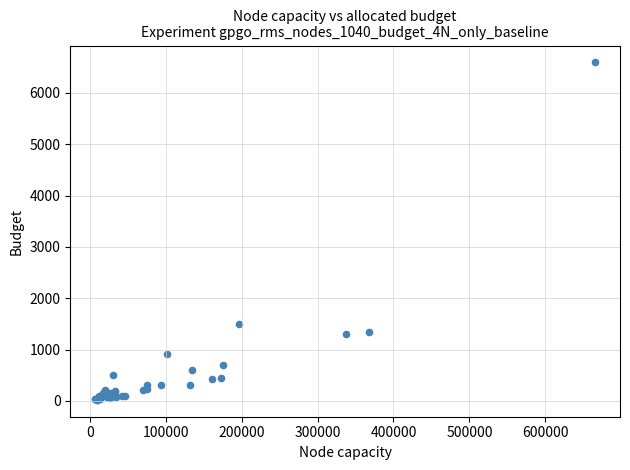

What Y value in the scatter plot is closest to 3307?

1498